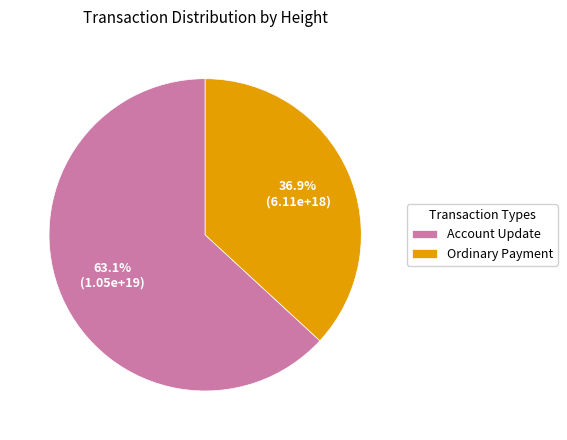

What is the total percentage of Ordinary Payment and Account Update?

100.0%